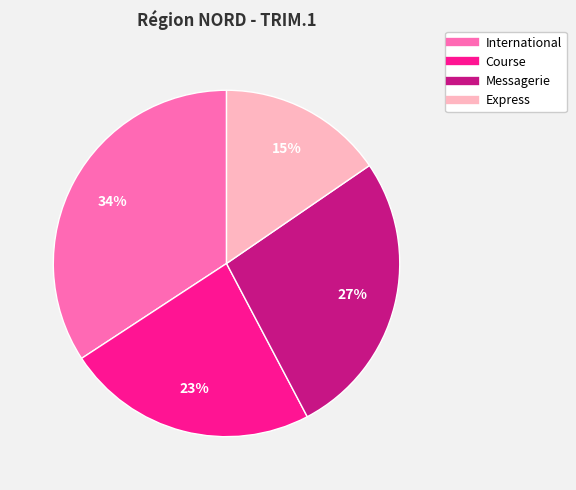

To the nearest percent, what portion does Course represent?

23%